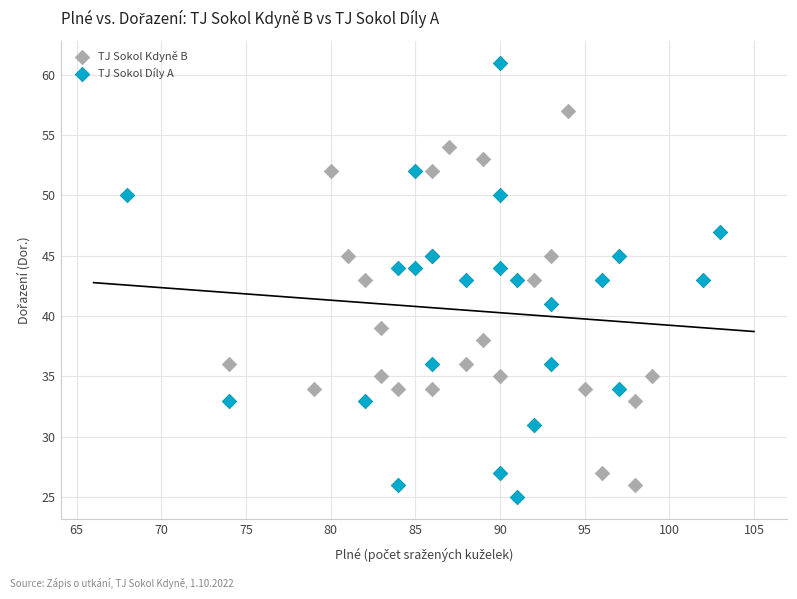

Which series has the largest Y range (max minus min)?

TJ Sokol Díly A